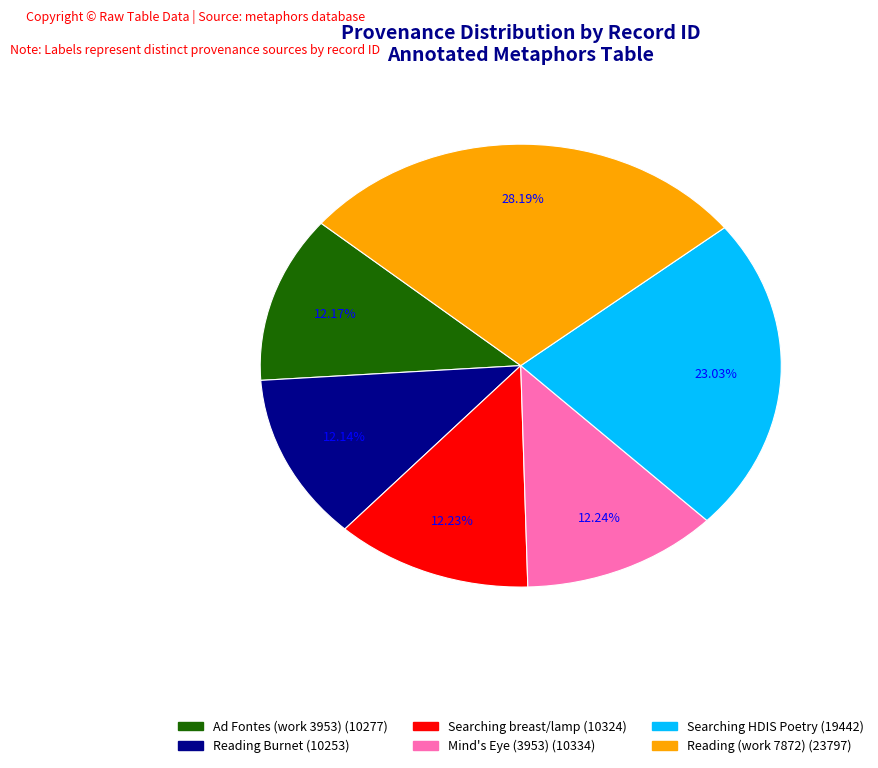

Is Mind's Eye (3953) the majority of the pie?

No